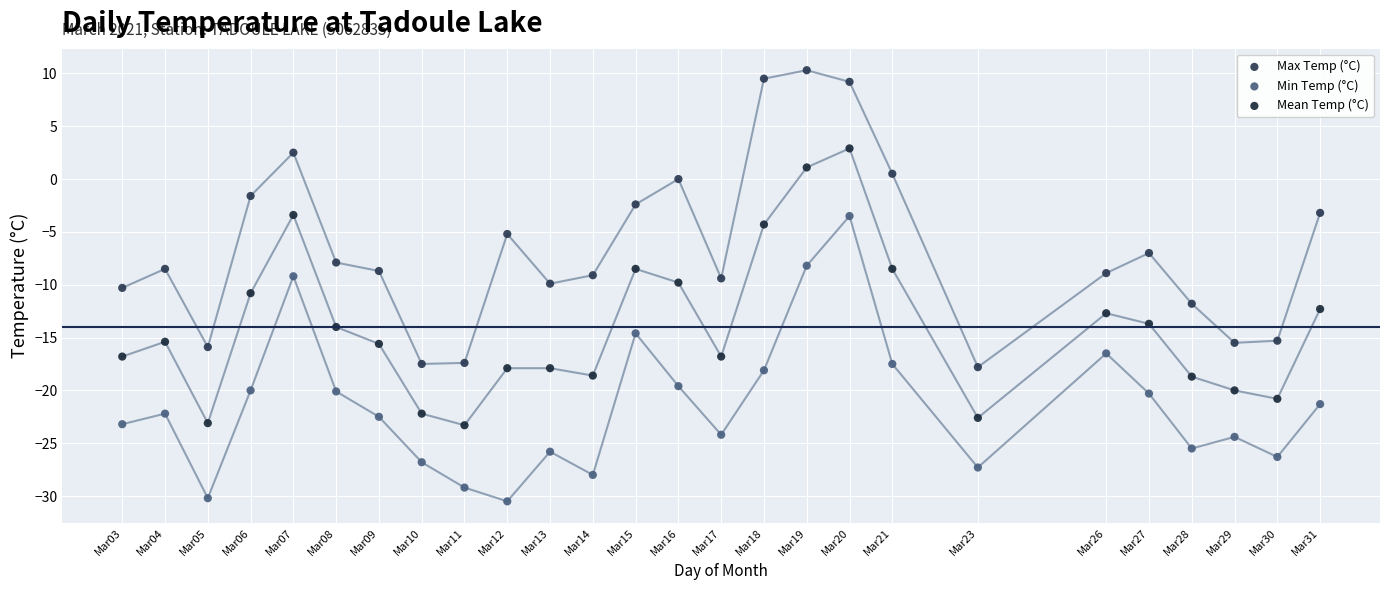

Across all data points, what is the range of X values (max minus min)?

28.0